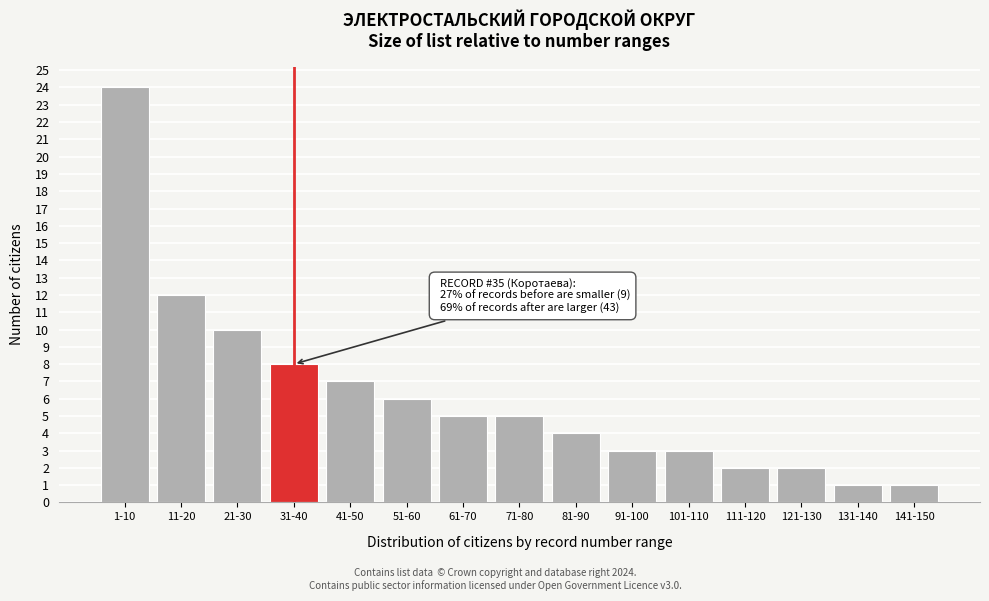

Reading left to right, list all the values displayed in this chart.

24	12	10	8	7	6	5	5	4	3	3	2	2	1	1